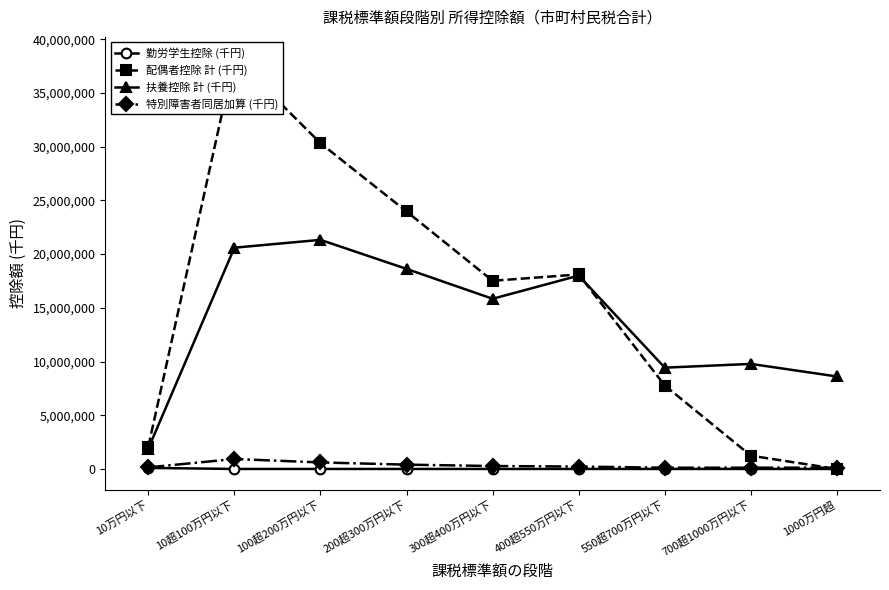

What is the approximate value of 配偶者控除 計 (千円) at 700超1000万円以下, to the nearest 50?

1234300